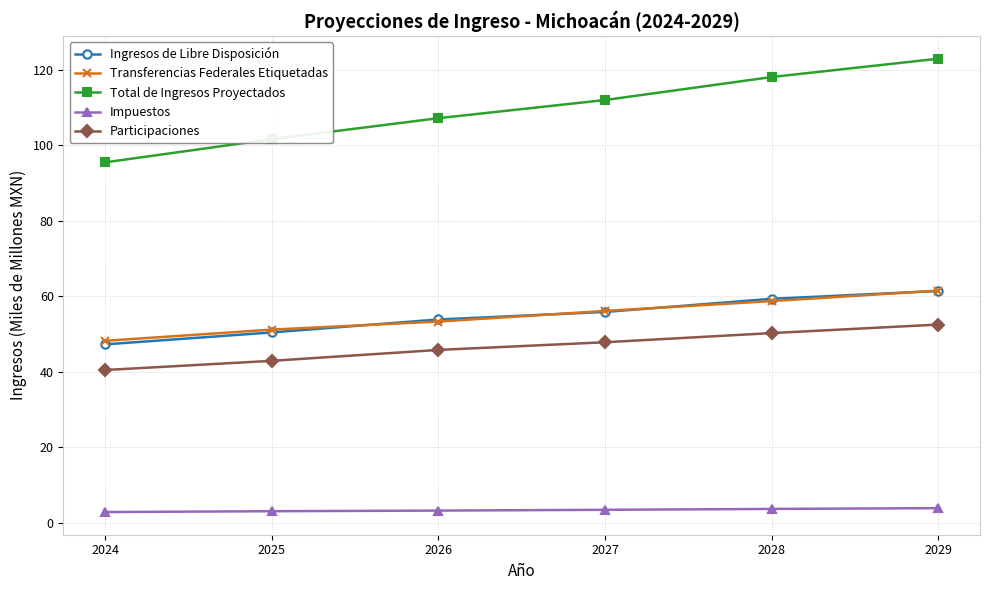

Read the Transferencias Federales Etiquetadas value at 2026.

53.3